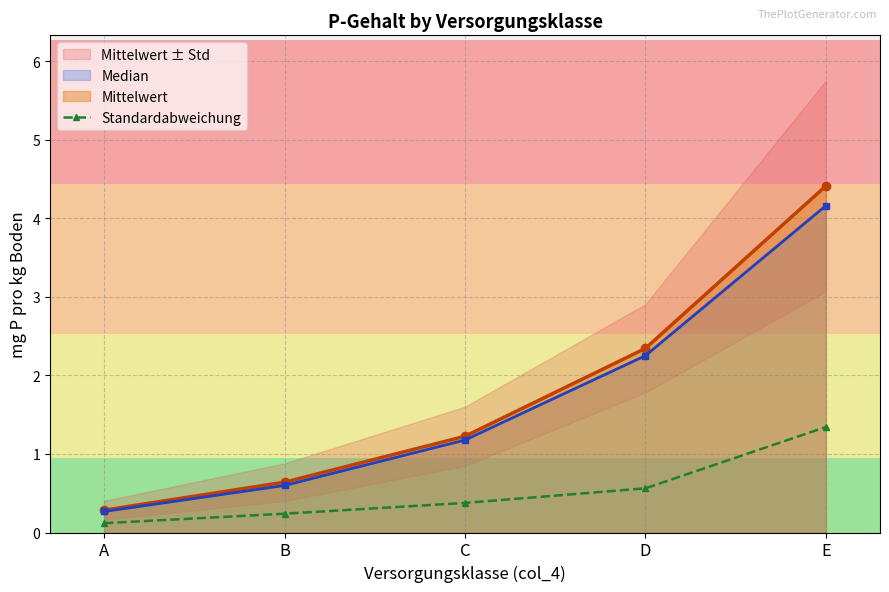

Reading left to right, what are all the values shown in this chart?

A=0.1	B=0.2	C=0.4	D=0.6	E=1.3